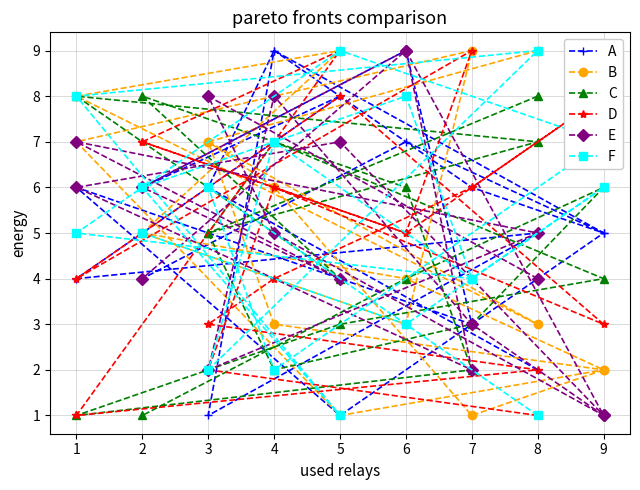

How many intersections are there between A and E?

5